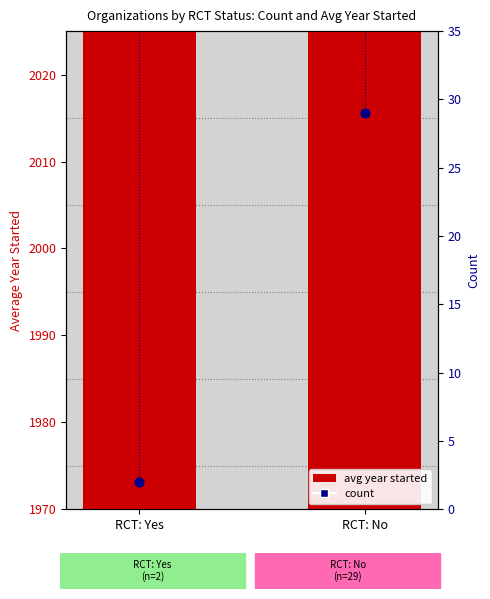

Is the value of avg year started at RCT: No greater than the value of count at RCT: Yes?

Yes